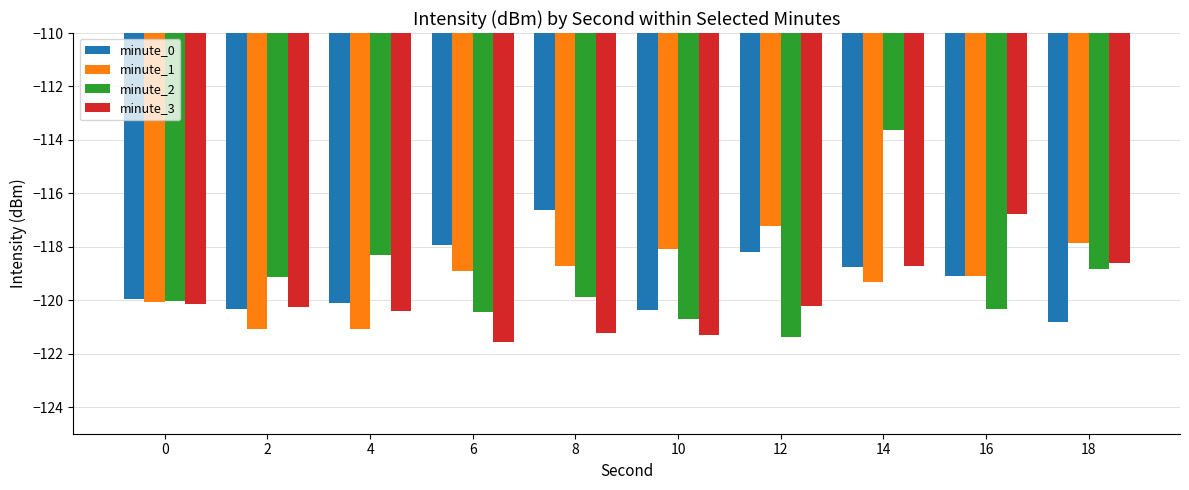

What is the difference between the maximum and second lowest values in the minute_3 series?

4.6